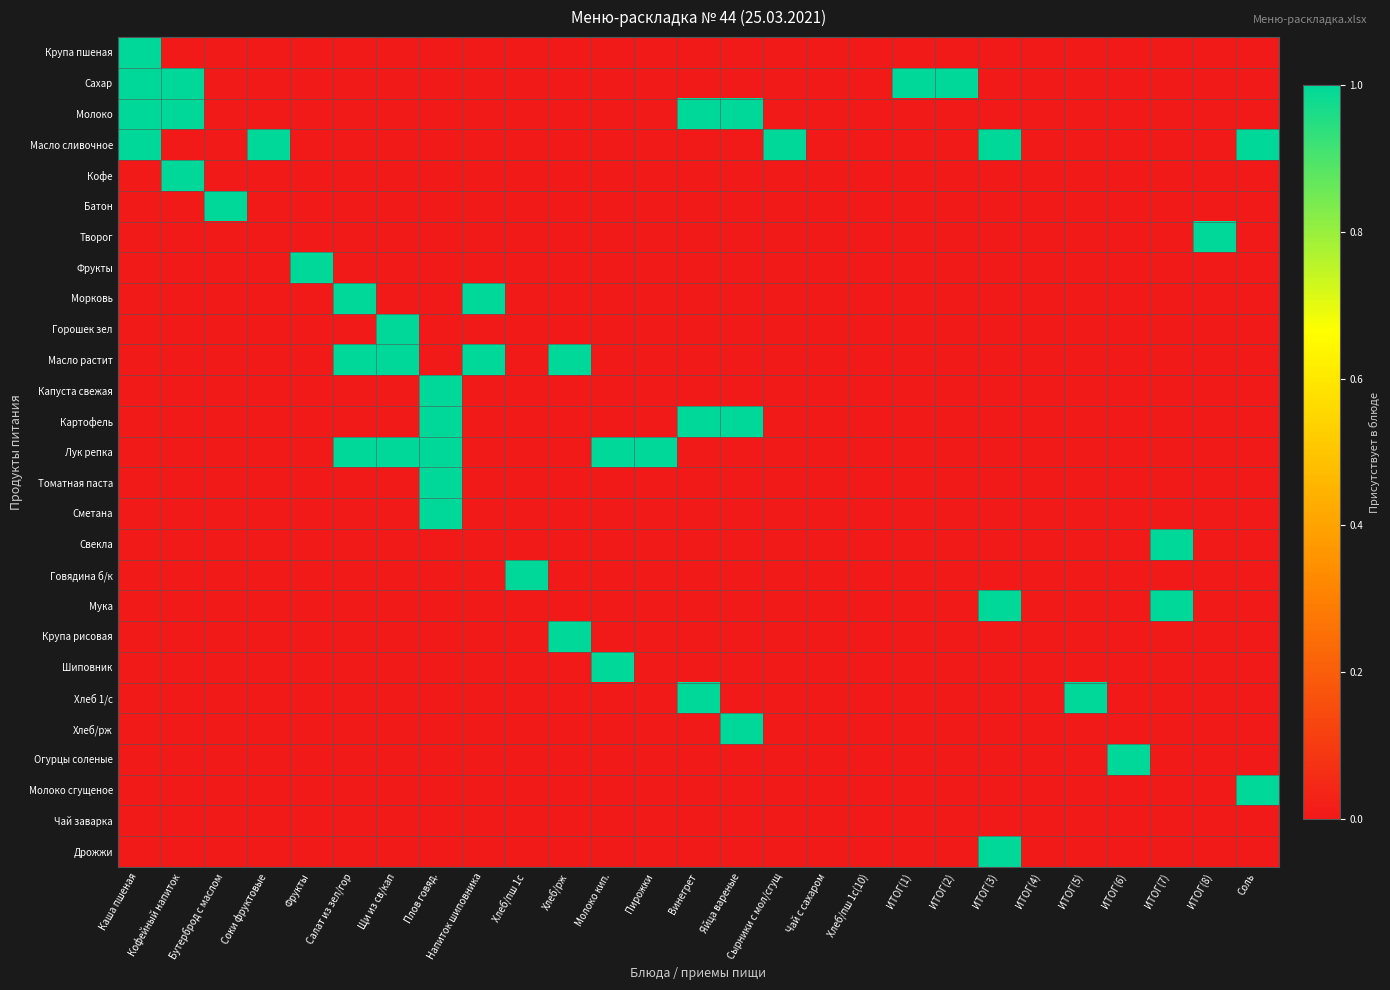

Rank the series by their maximum value, from lowest to highest.

Чай заварка, Крупа пшеная, Сахар, Молоко, Масло сливочное, Кофе, Батон, Творог, Фрукты, Морковь, Горошек зел, Масло растит, Капуста свежая, Картофель, Лук репка, Томатная паста, Сметана, Свекла, Говядина б/к, Мука, Крупа рисовая, Шиповник, Хлеб 1/с, Хлеб/рж, Огурцы соленые, Молоко сгущеное, Дрожжи